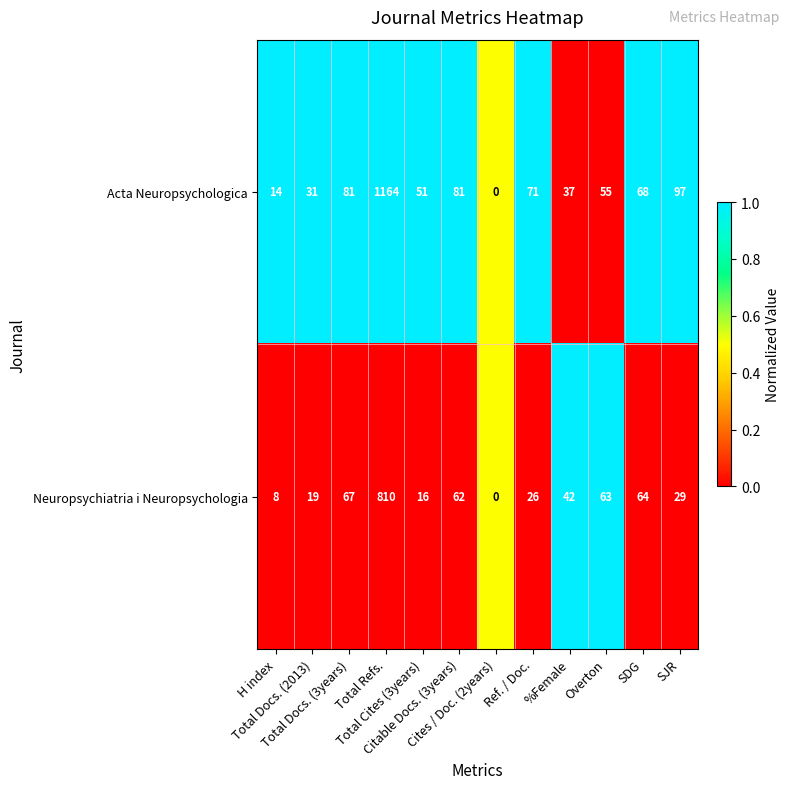

Which series has the largest total across all categories?

Acta Neuropsychologica